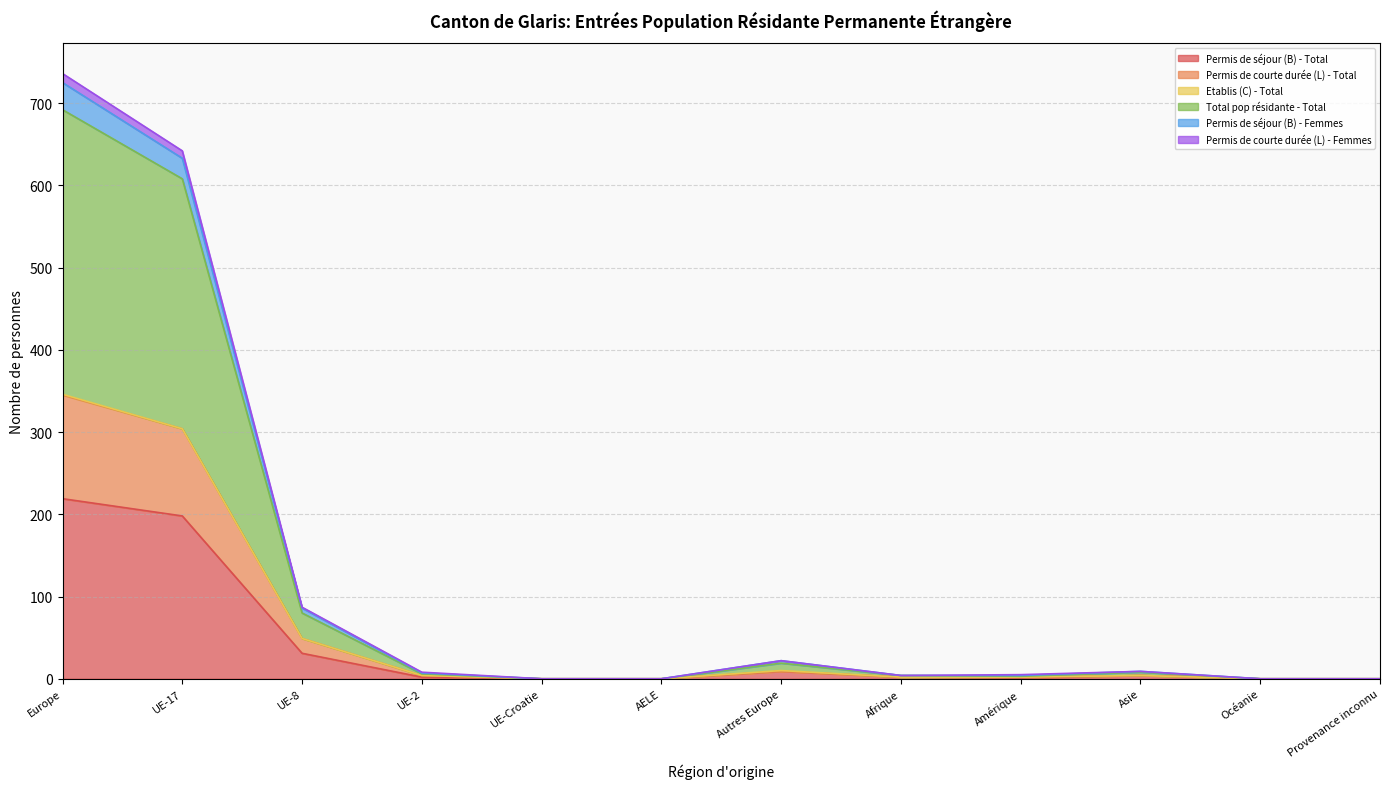

At which label does Permis de séjour (B) - Total reach its peak?

Europe